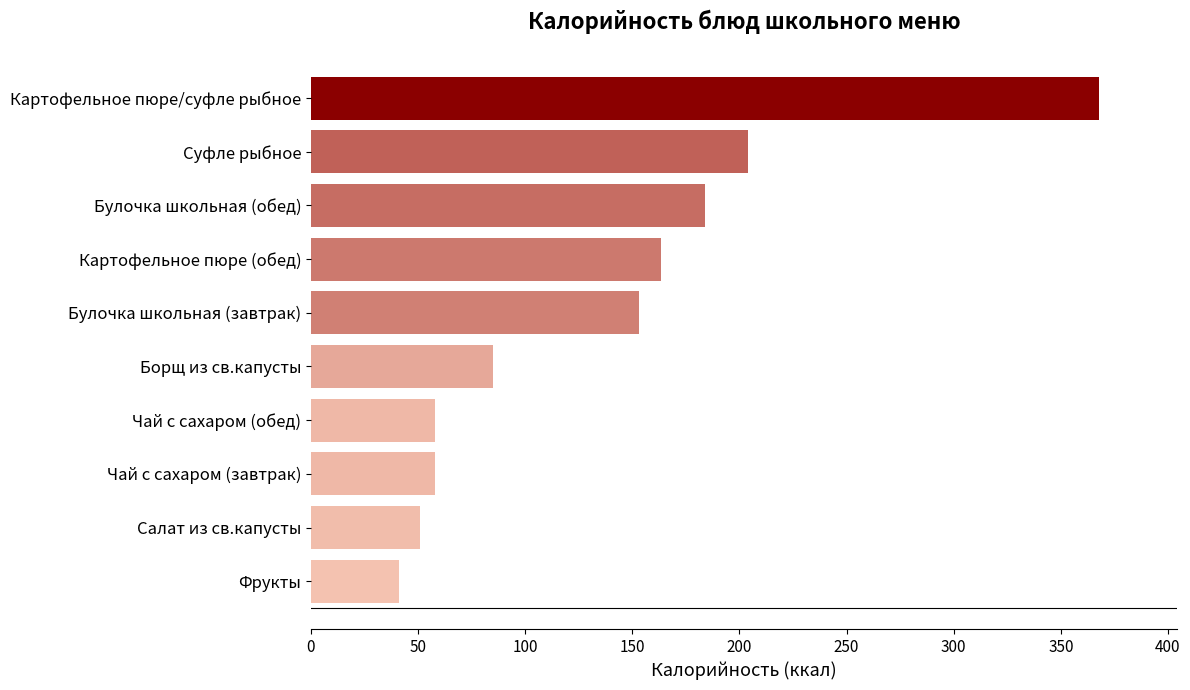

Are the bars horizontal?

Yes